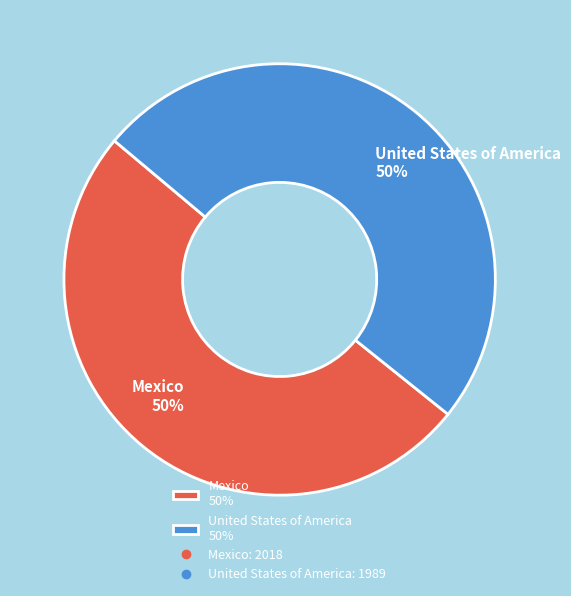

Approximately how many times larger is the value at Mexico 50% compared to United States of America 50%?

1.0